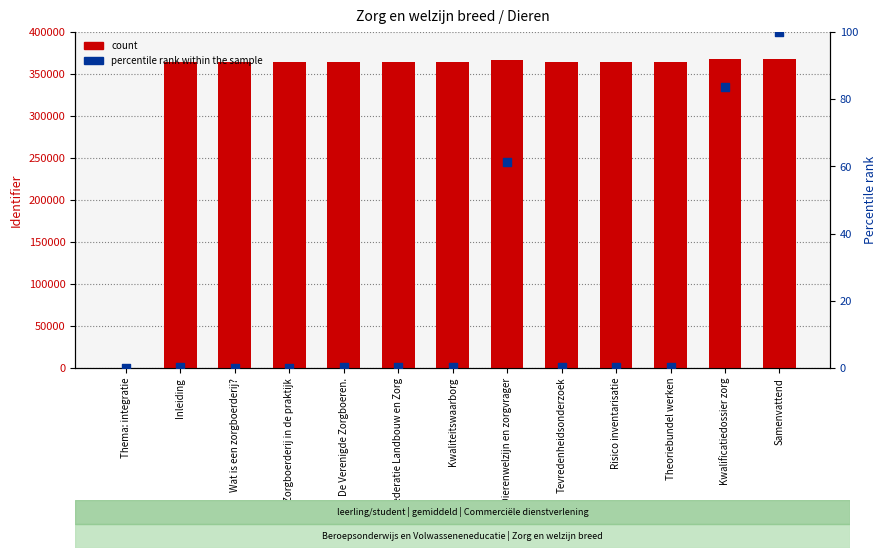

Which series contains the lowest Y value?

count